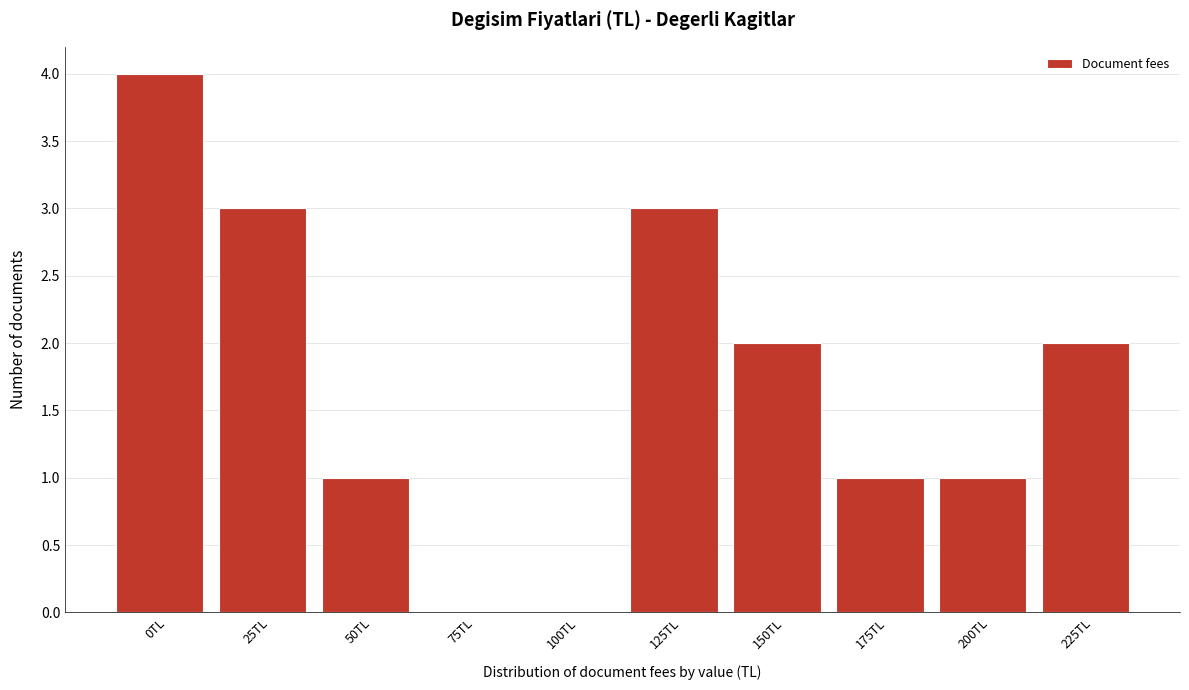

Reading right to left, what are all the values shown in this chart?

225TL=2	200TL=1	175TL=1	150TL=2	125TL=3	100TL=0	75TL=0	50TL=1	25TL=3	0TL=4